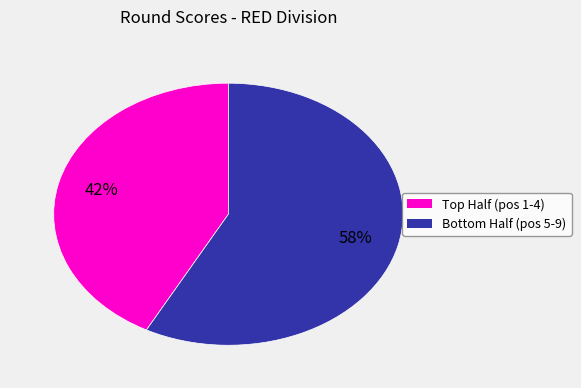

How many segments does this pie chart have?

2